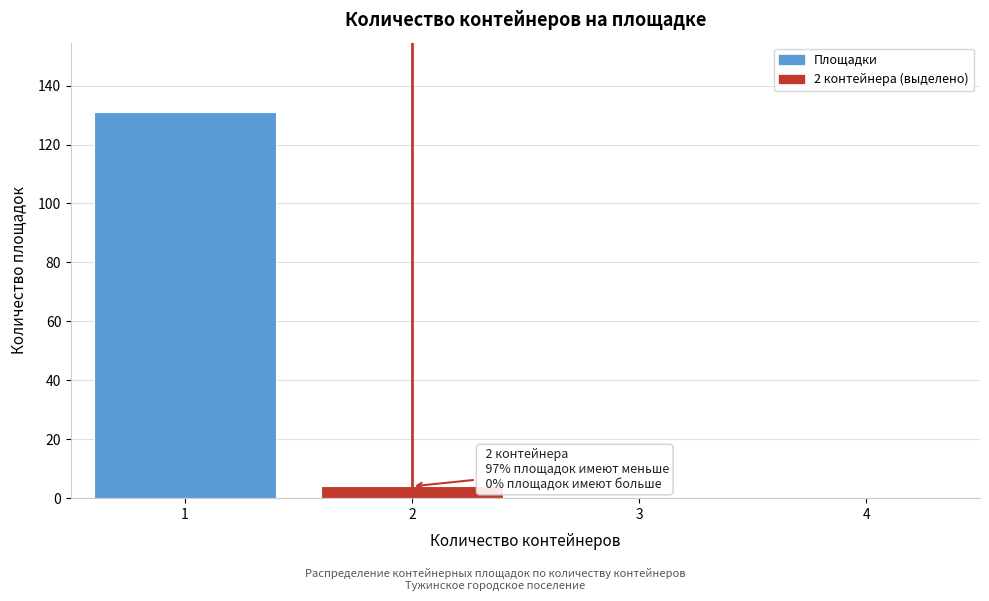

Which range on the x-axis has the tallest bar?

0.5 to 1.5